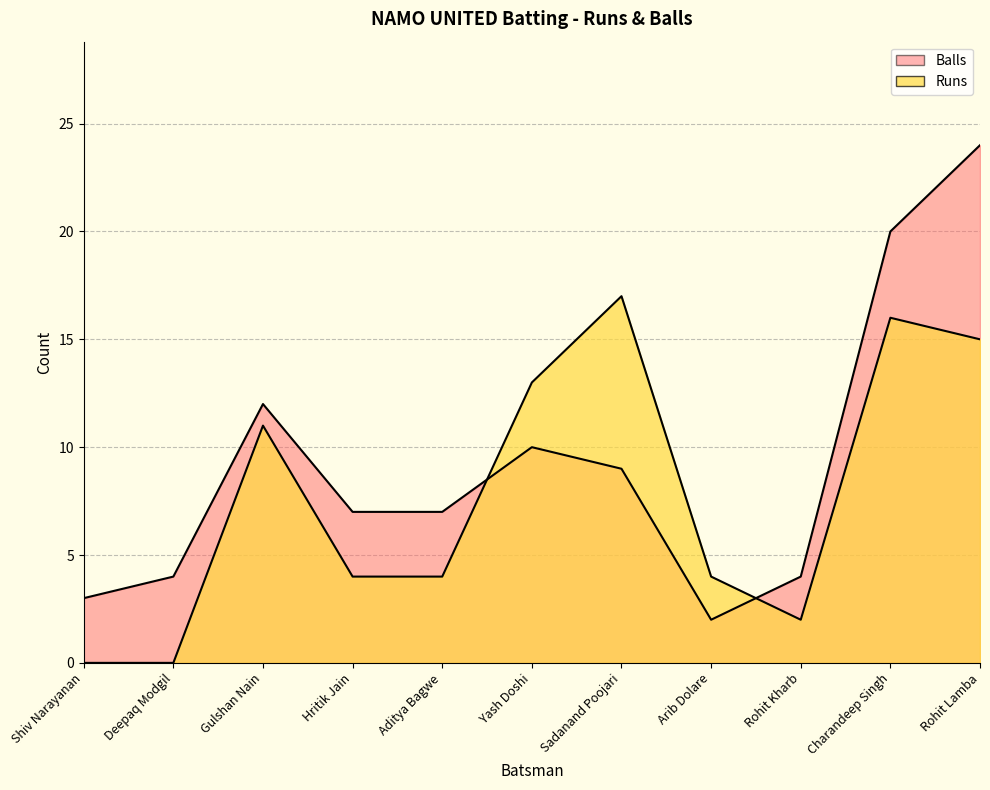

How many interior local valleys does the Balls series have?

1